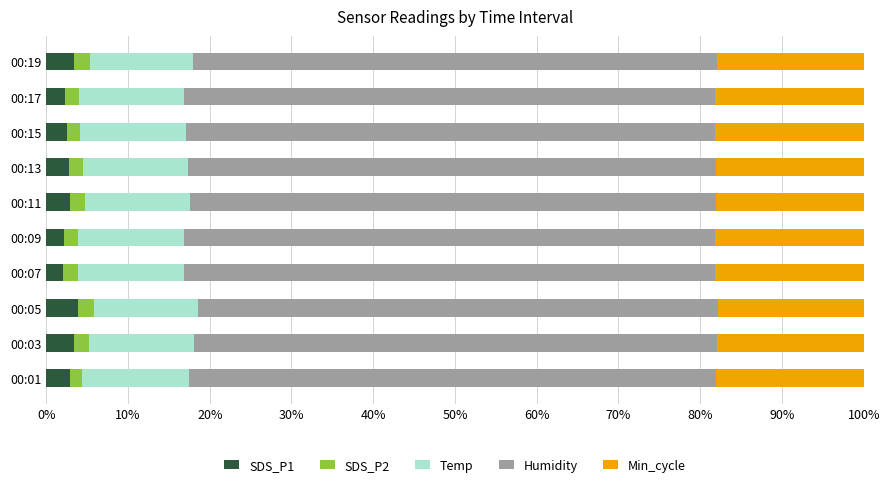

What is the highest value of the SDS_P1 series?

3.9